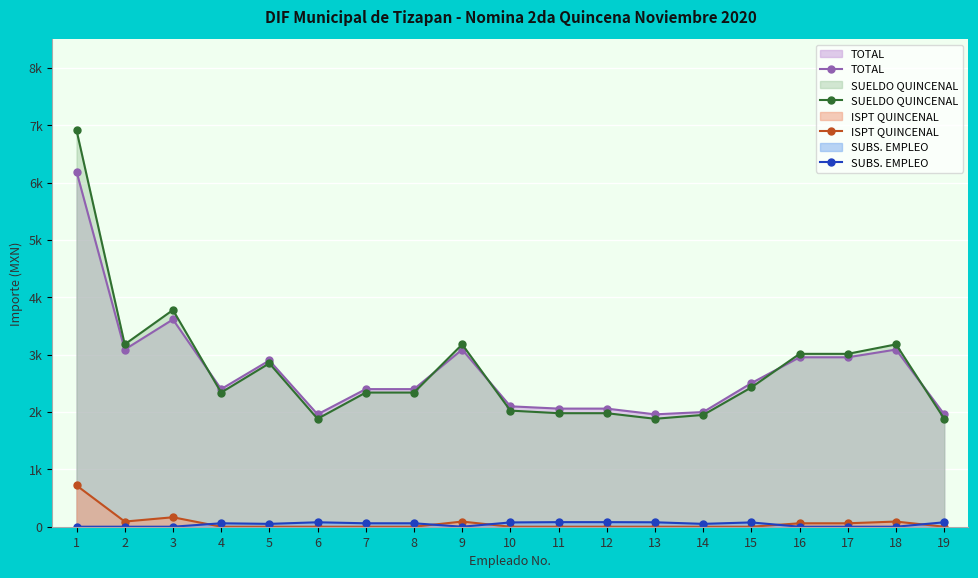

At which label is SUBS. EMPLEO closest to 39?

5